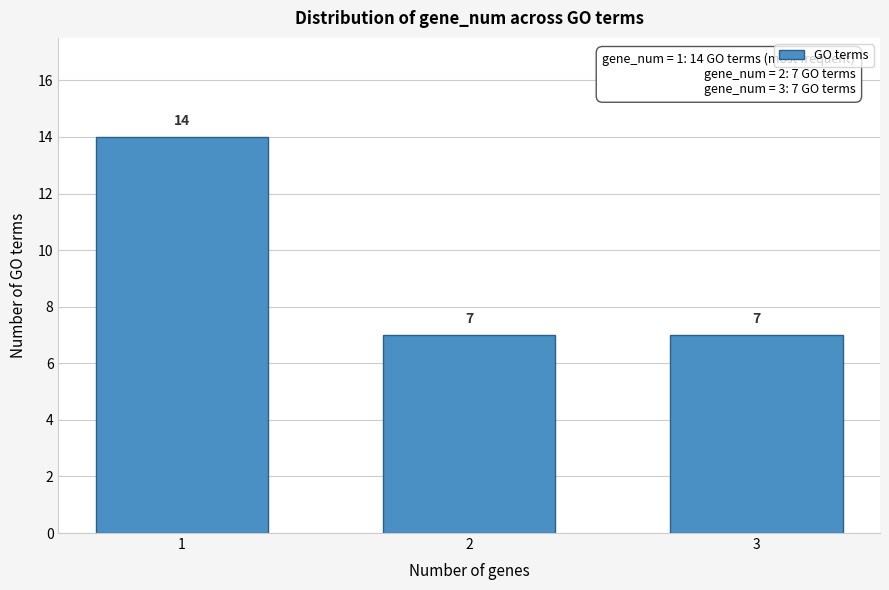

Reading left to right, list all the values displayed in this chart.

1=14	2=7	3=7